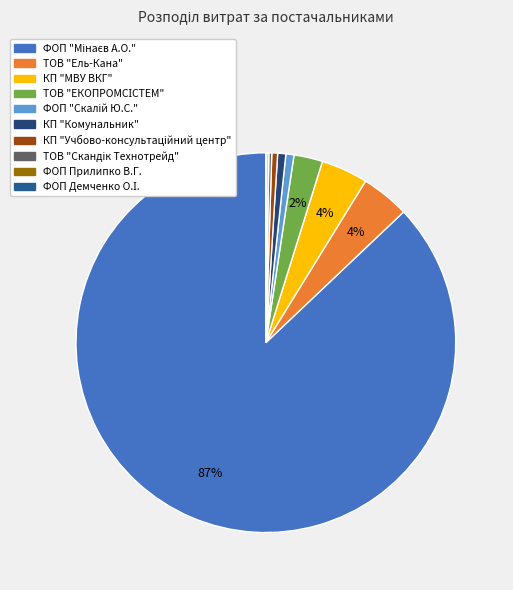

Is it true that КП "Комунальник" is 11% of the pie?

False